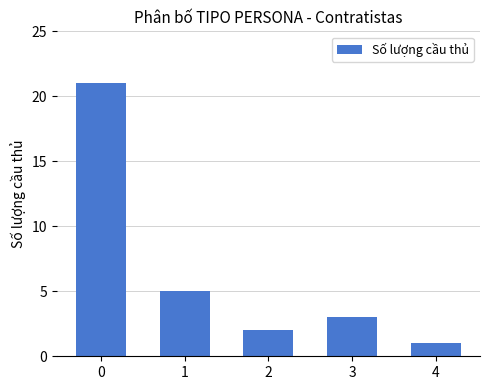

Between 2 and 3, which is larger?

3